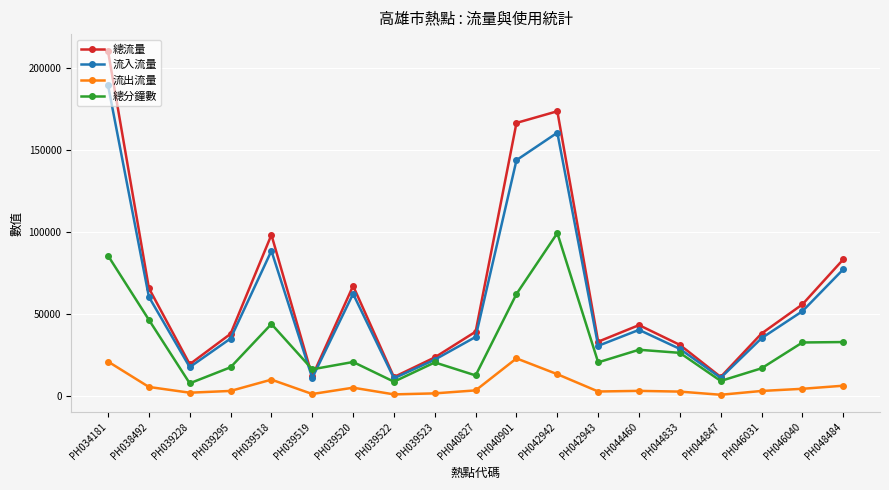

Is the value of 總流量 at PH039518 greater than the value of 流入流量 at PH034181?

No